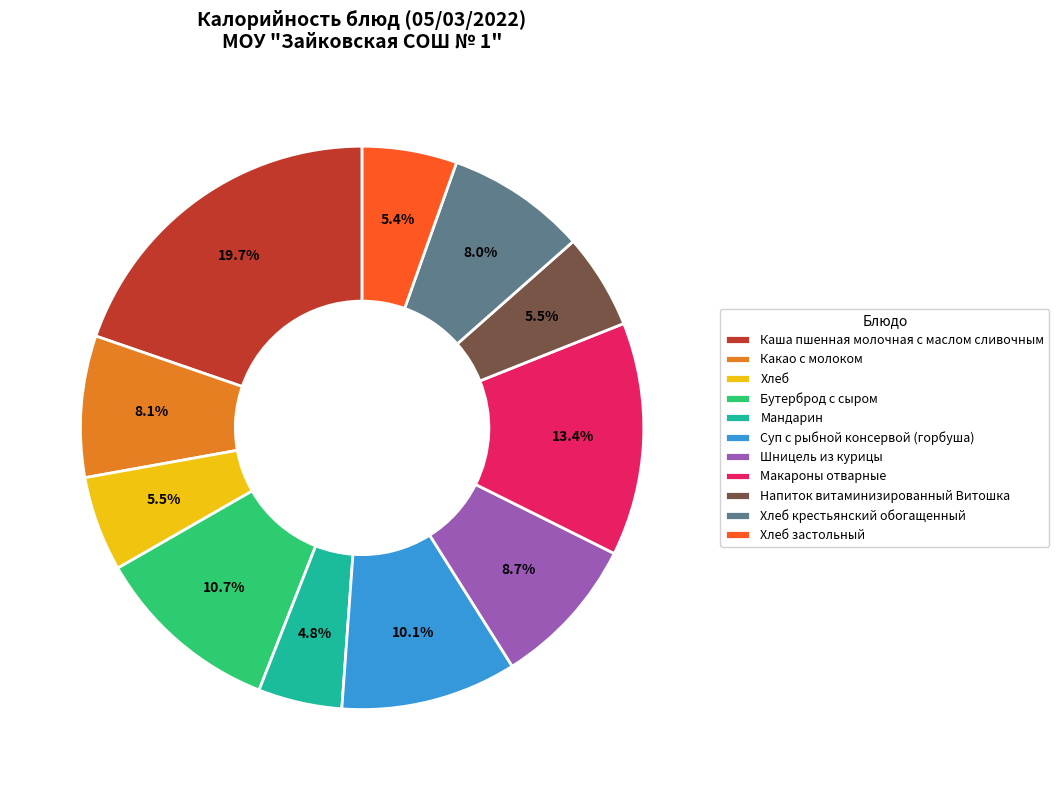

How many segments does this pie chart have?

11